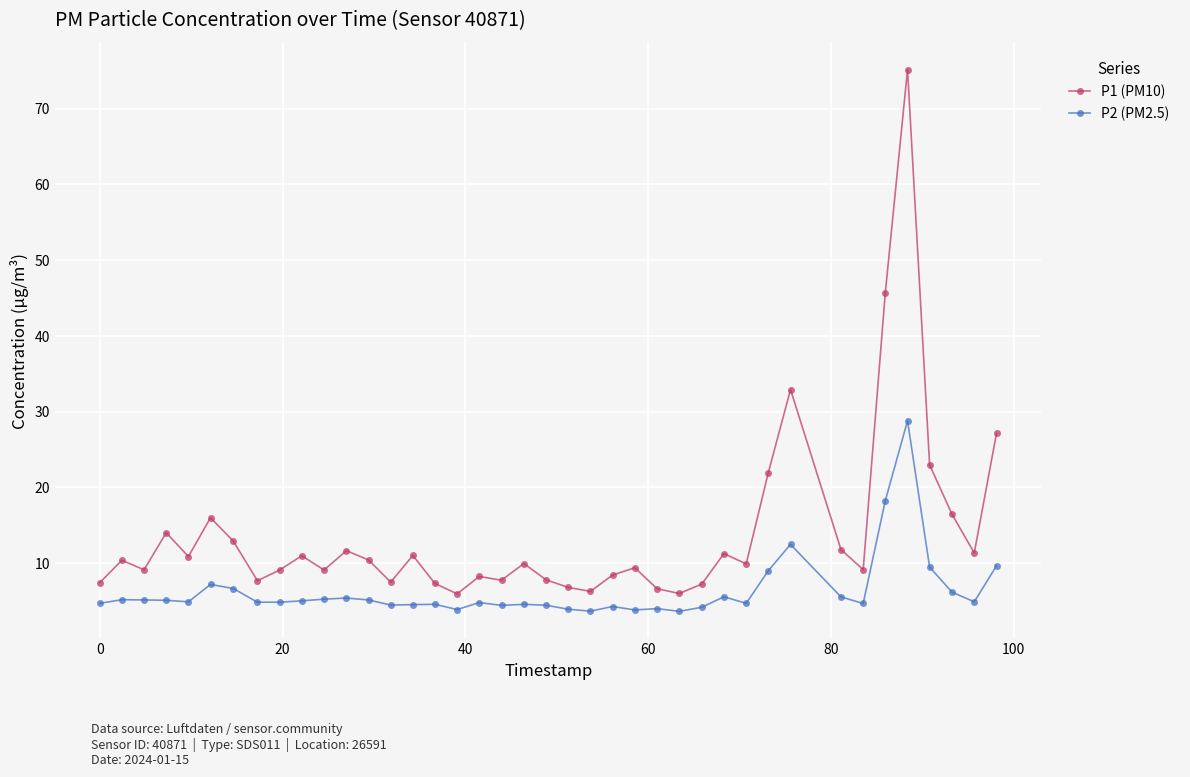

What is the value of the P2 (PM2.5) point at the 17th from the left?

3.9